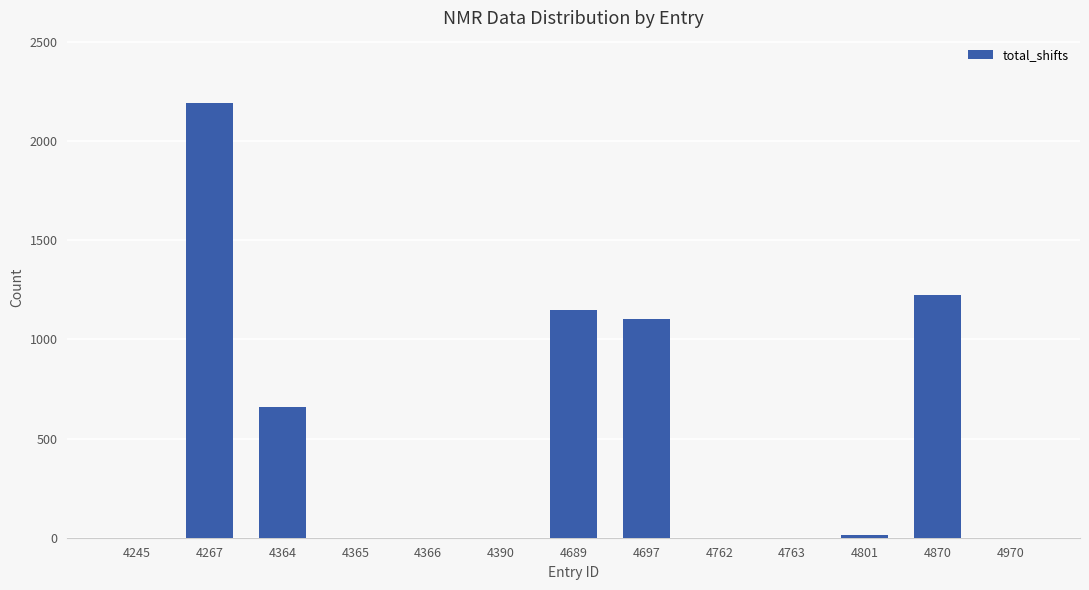

The chart shows a value of -1202 at 4762. True or false?

False